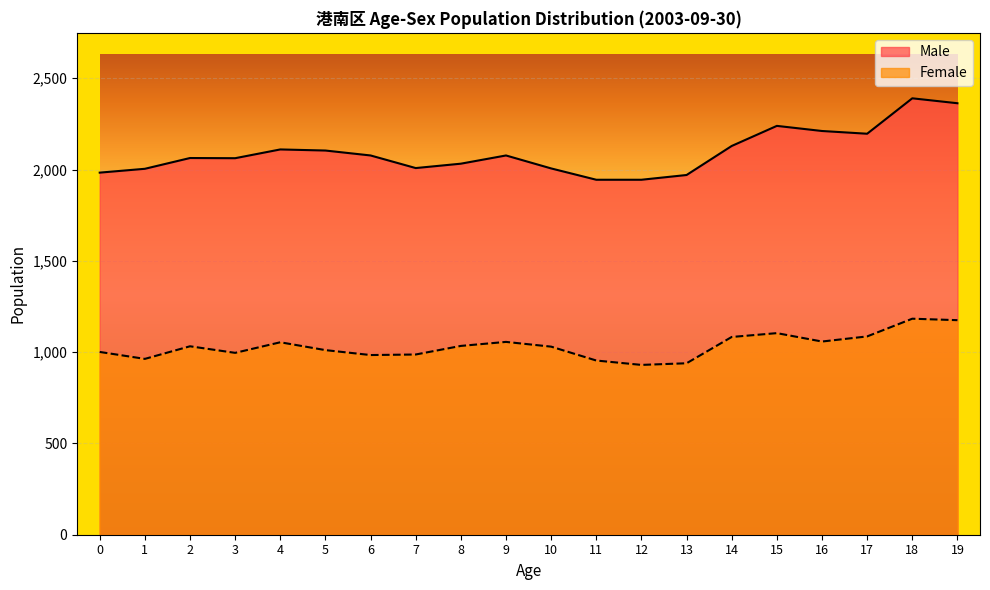

Reading left to right, extract all data points from this chart.

Male: 1983	2004	2063	2062	2110	2104	2077	2008	2032	2077	2006	1944	1944	1970	2129	2239	2211	2196	2390	2363
Female: 1001	963	1032	996	1054	1011	984	987	1034	1056	1030	954	930	939	1083	1104	1058	1086	1183	1175